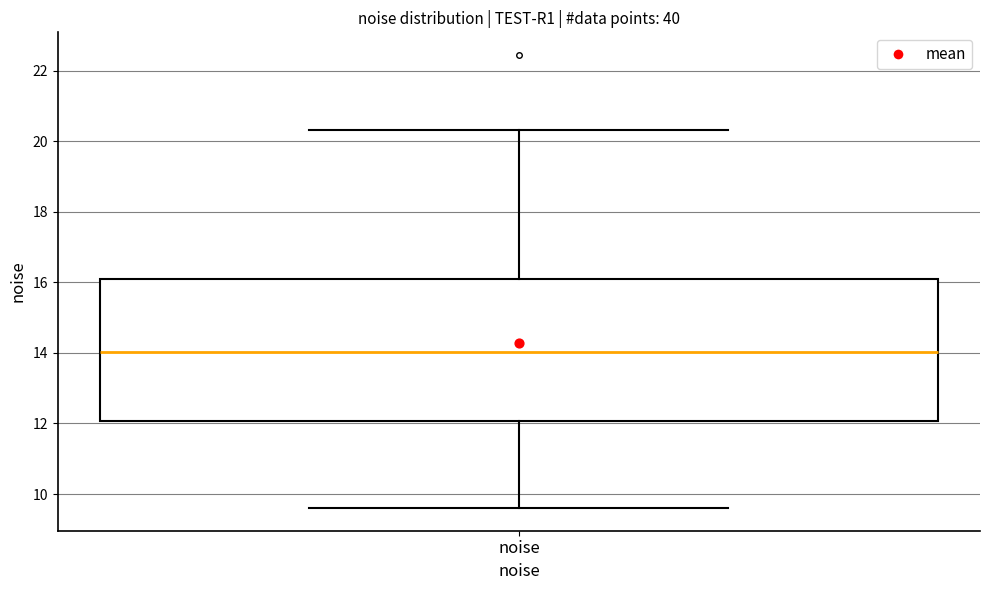

Where is the upper edge of the box for noise on the y-axis? The values are not printed on the chart, so give them approximately, as read against the axis.

16.2